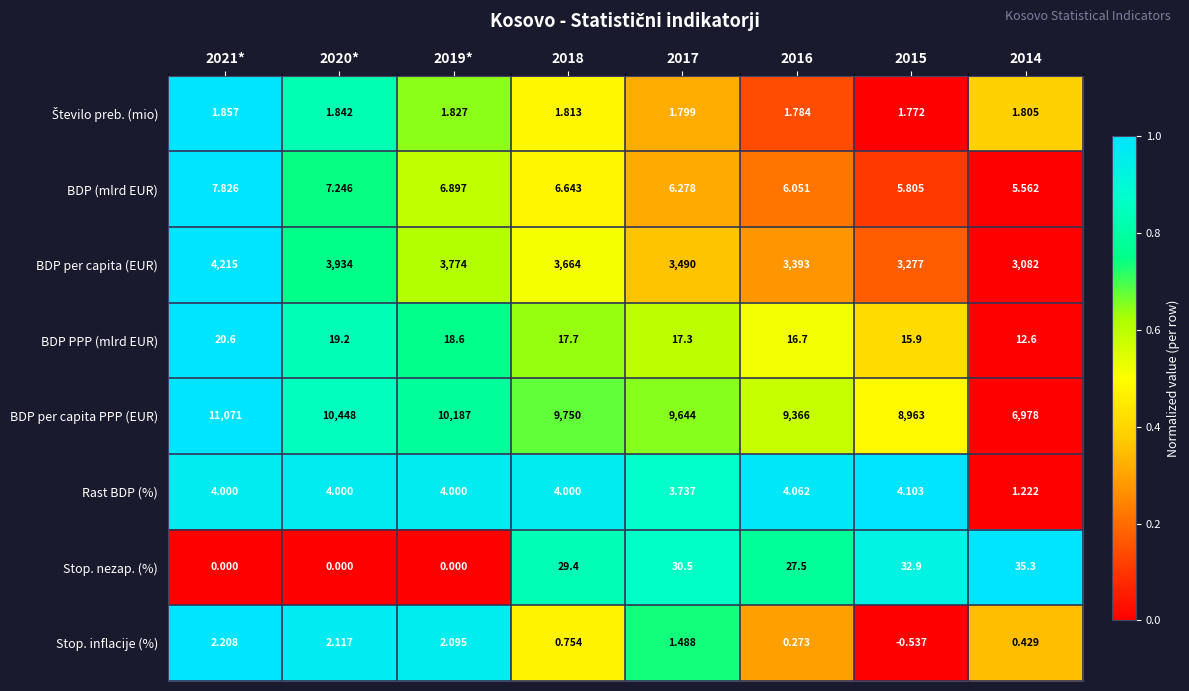

At which category does the chart reach its peak across all series?

2021*